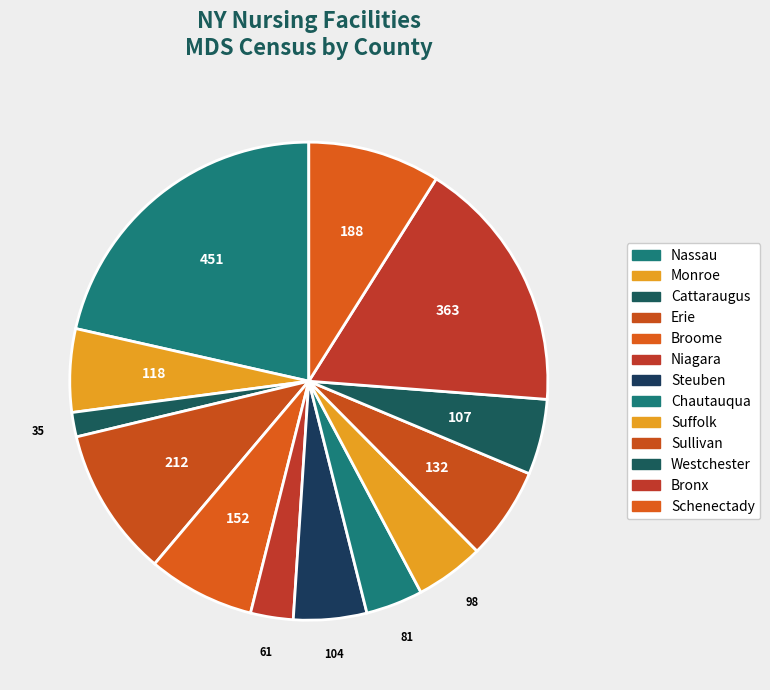

Count the number of slices in the pie.

13